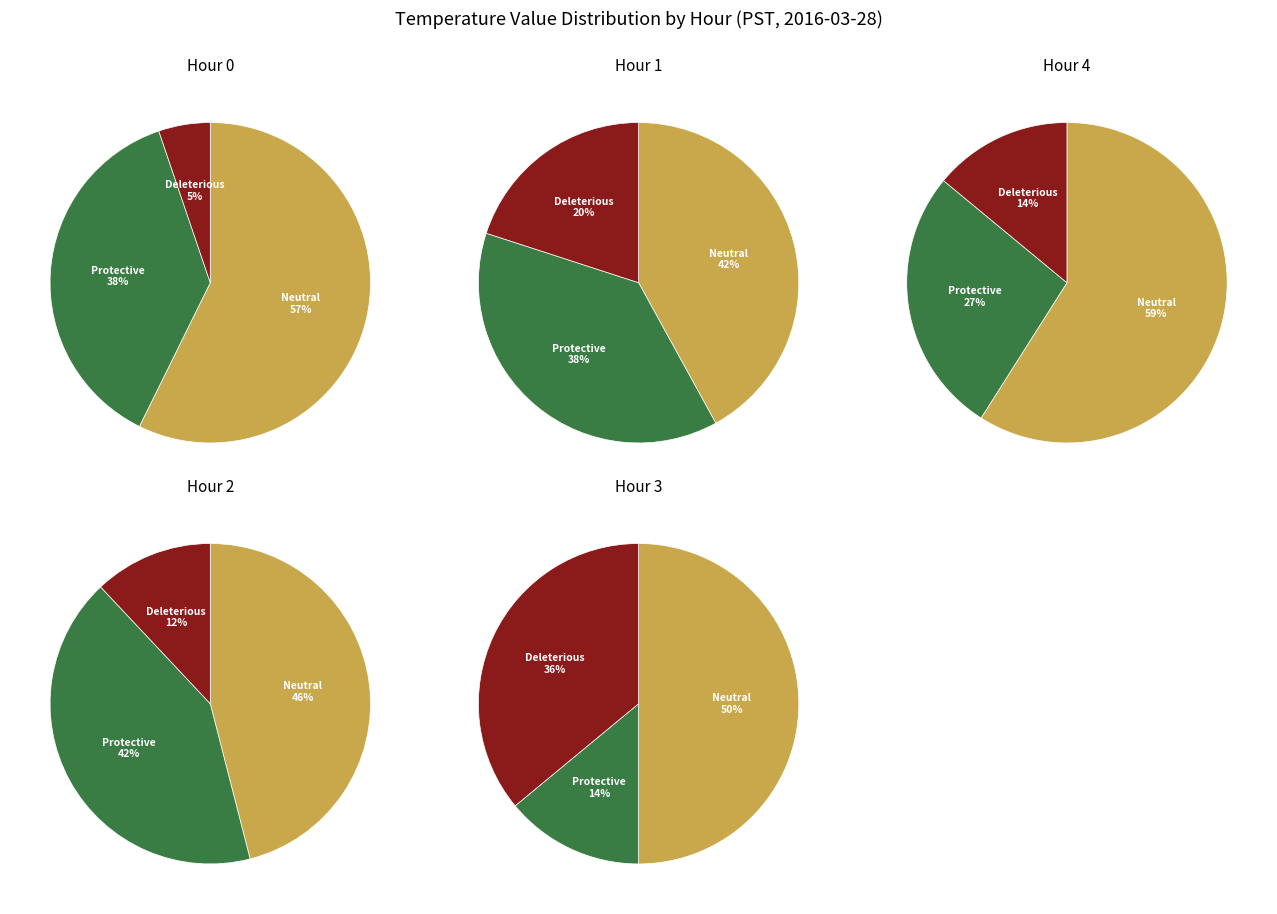

To the nearest percent, what is the difference between the Hour 1 and Hour 3 slice percentages?

3%